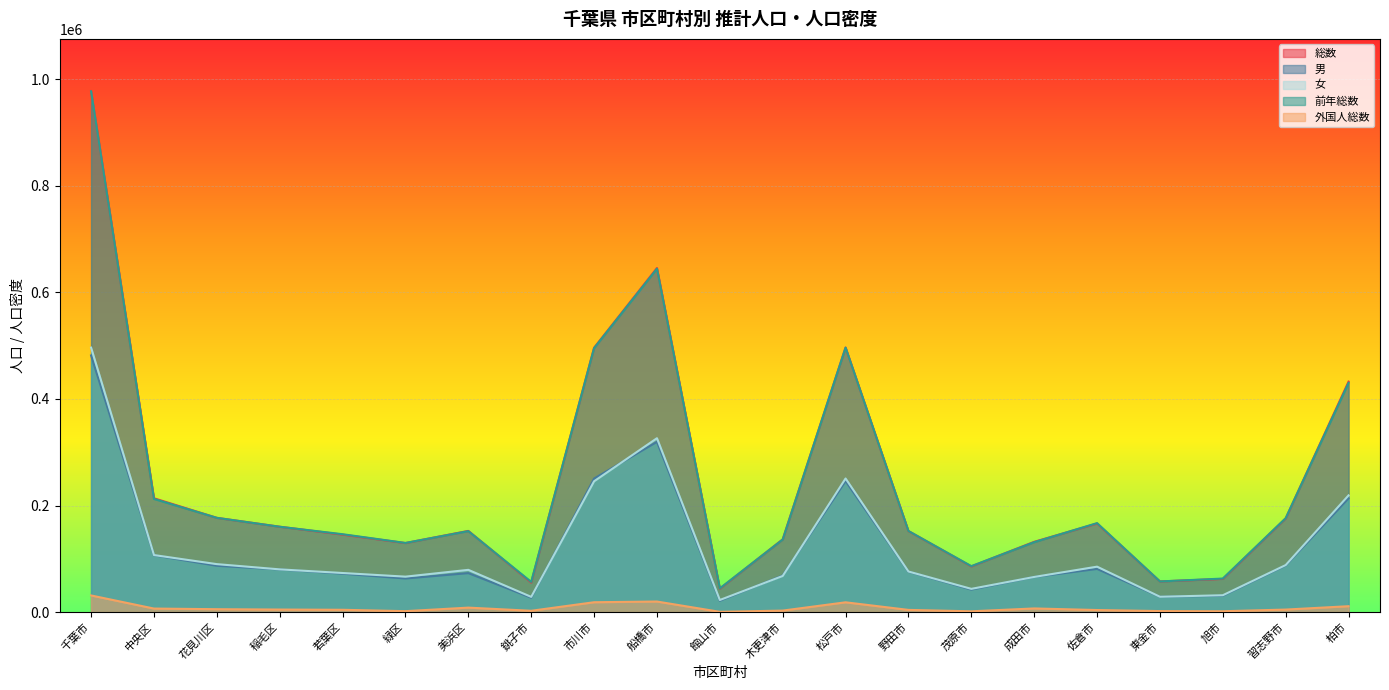

What is the minimum value shown in the chart?

485